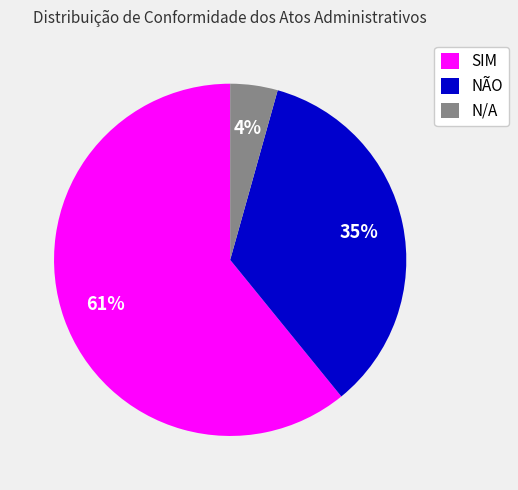

To the nearest percent, what is the average slice percentage?

33%